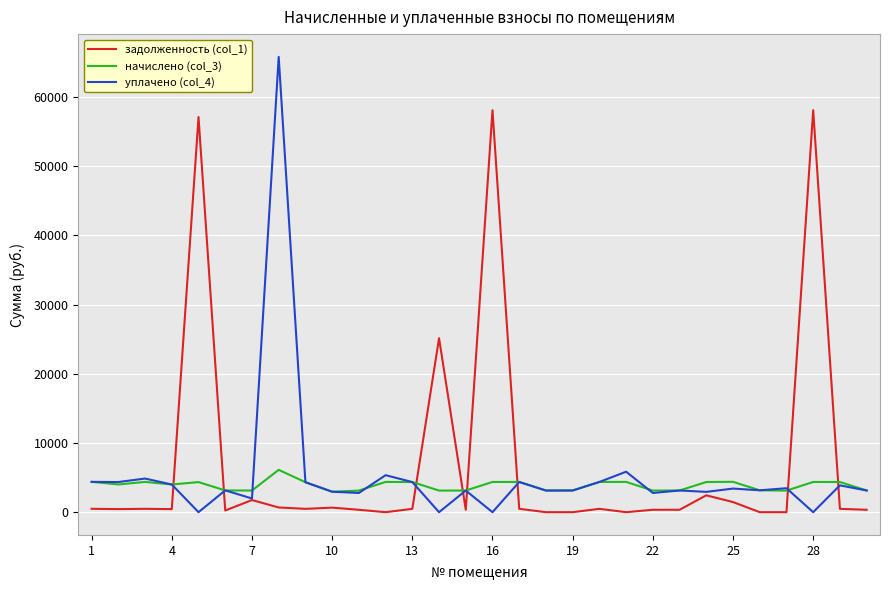

Which series has the largest range (max minus min)?

уплачено (col_4)